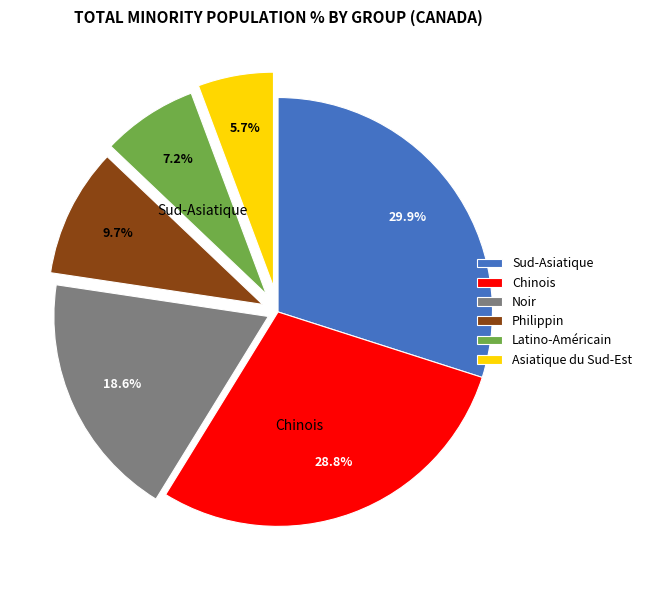

What is the smallest slice in the pie chart?

Asiatique du Sud-Est